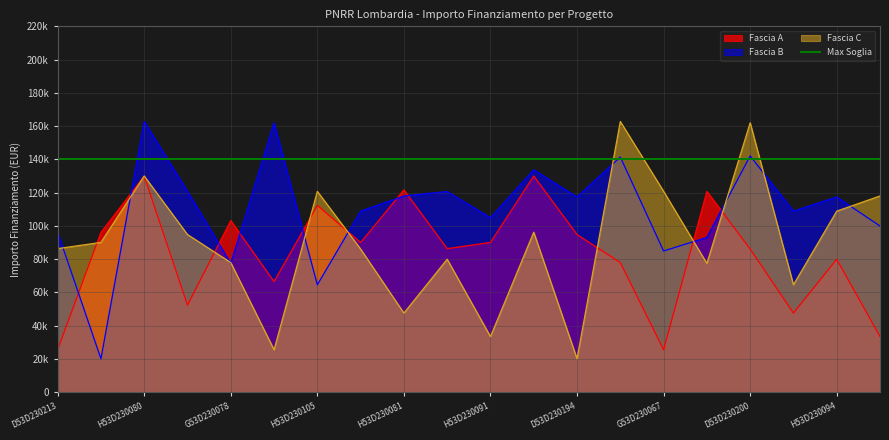

True or false: Fascia A and Fascia B intersect in this chart.

True